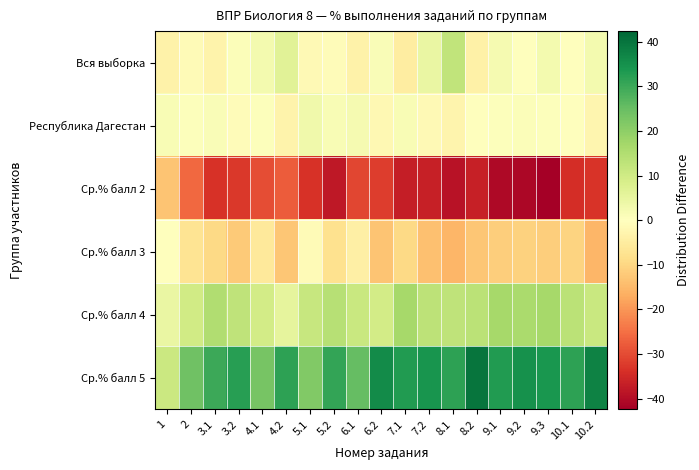

Which has a higher value, 2 or 3.2?

3.2